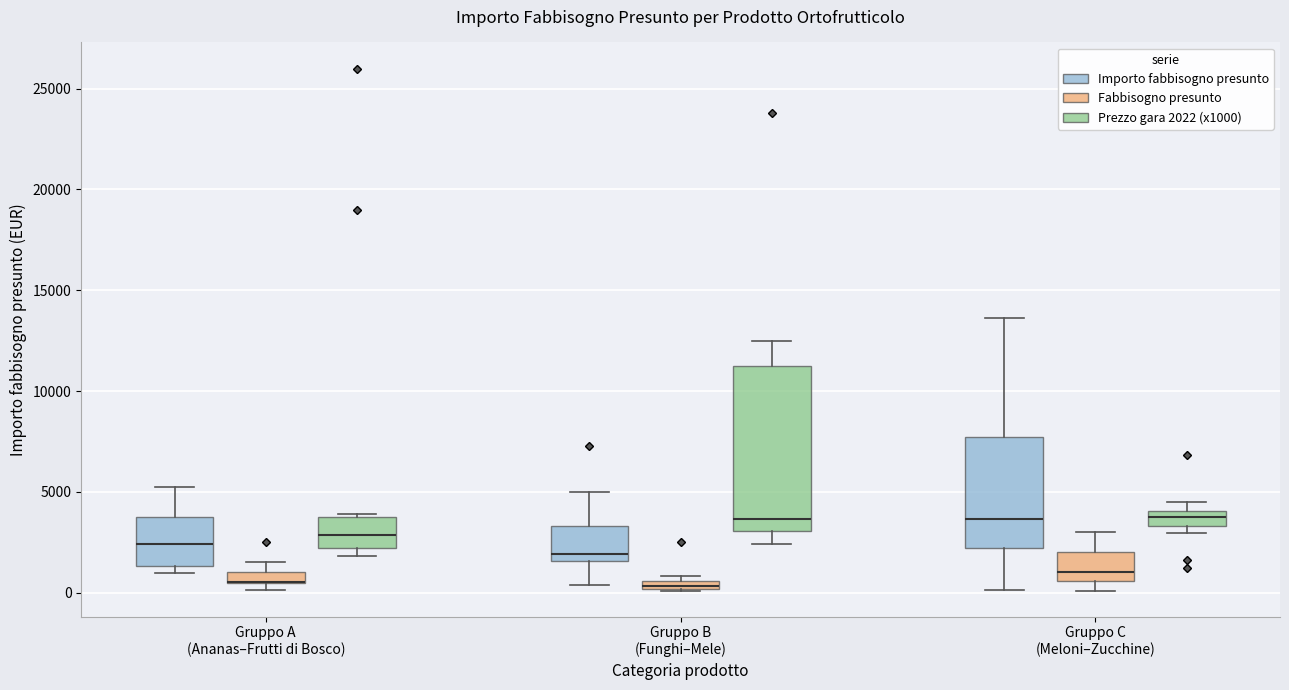

Where is the upper edge of the box for Gruppo C (Meloni–Zucchine) (Importo fabbisogno presunto) on the y-axis? The values are not printed on the chart, so give them approximately, as read against the axis.

7500